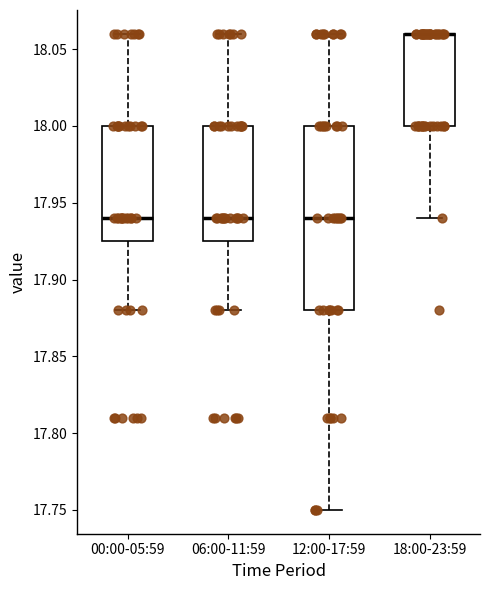

Where does the upper whisker of the box for 00:00-05:59 end on the y-axis? The values are not printed on the chart, so give them approximately, as read against the axis.

18.060